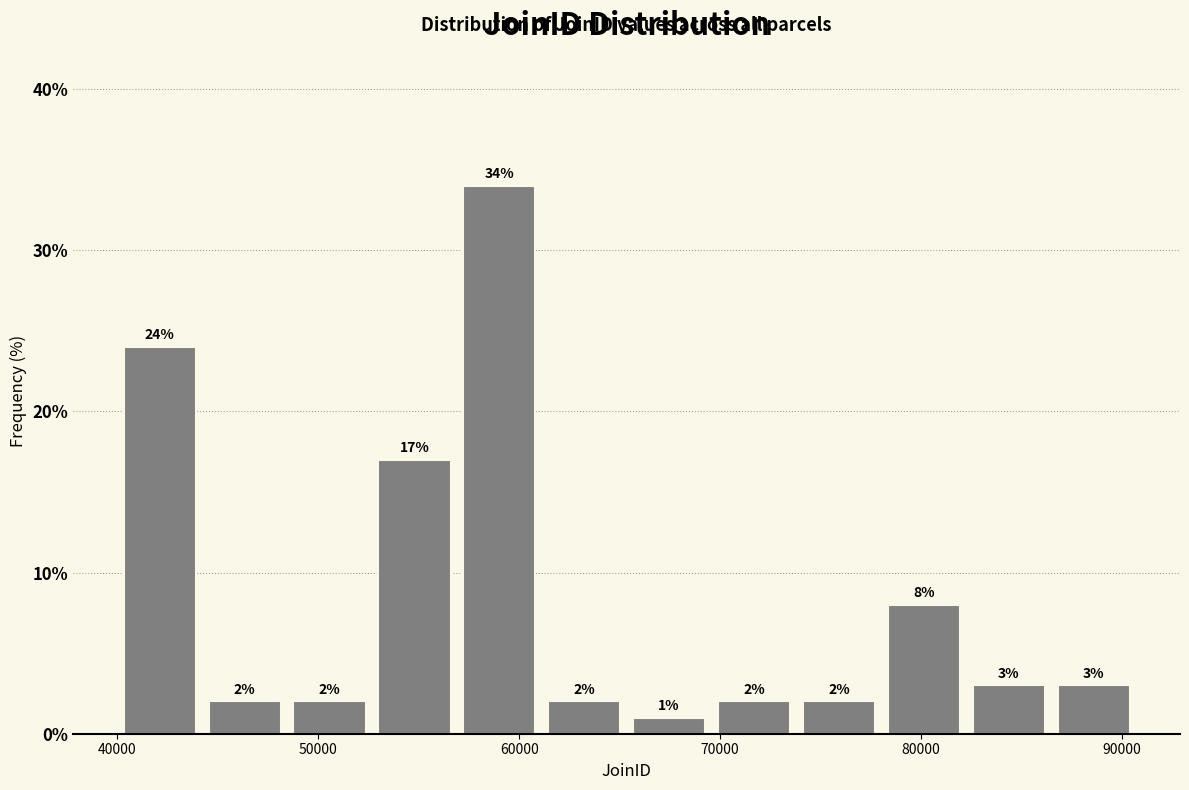

Reading left to right, list every bar in this chart as the range it spans on the x-axis followed by its height. The bar edges are not printed on the chart, so give them approximately, as read against the axis.

40000 to 44000: 24
44000 to 48000: 2
48000 to 53000: 2
53000 to 57000: 17
57000 to 61000: 34
61000 to 65000: 2
65000 to 70000: 1
70000 to 74000: 2
74000 to 78000: 2
78000 to 82000: 8
82000 to 86000: 3
86000 to 91000: 3